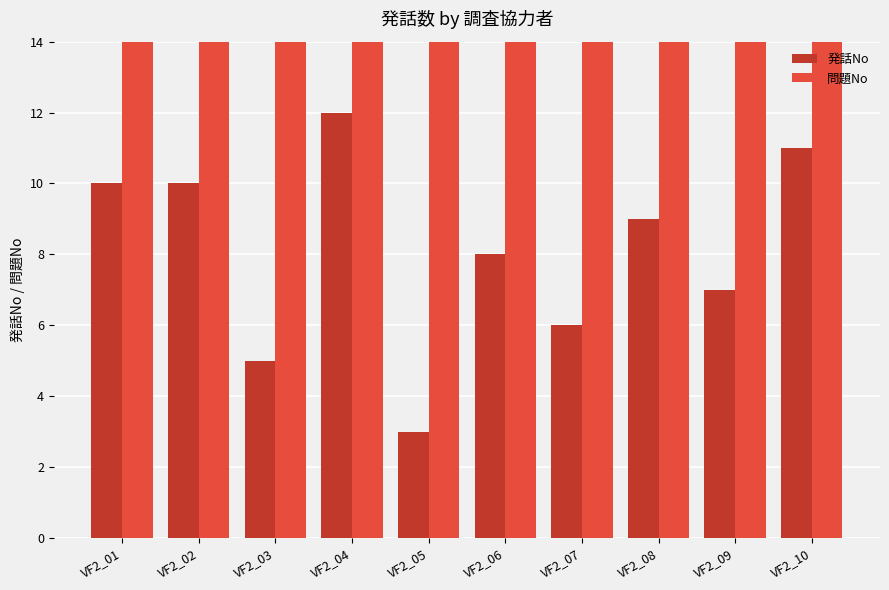

What is the smallest value displayed?

3